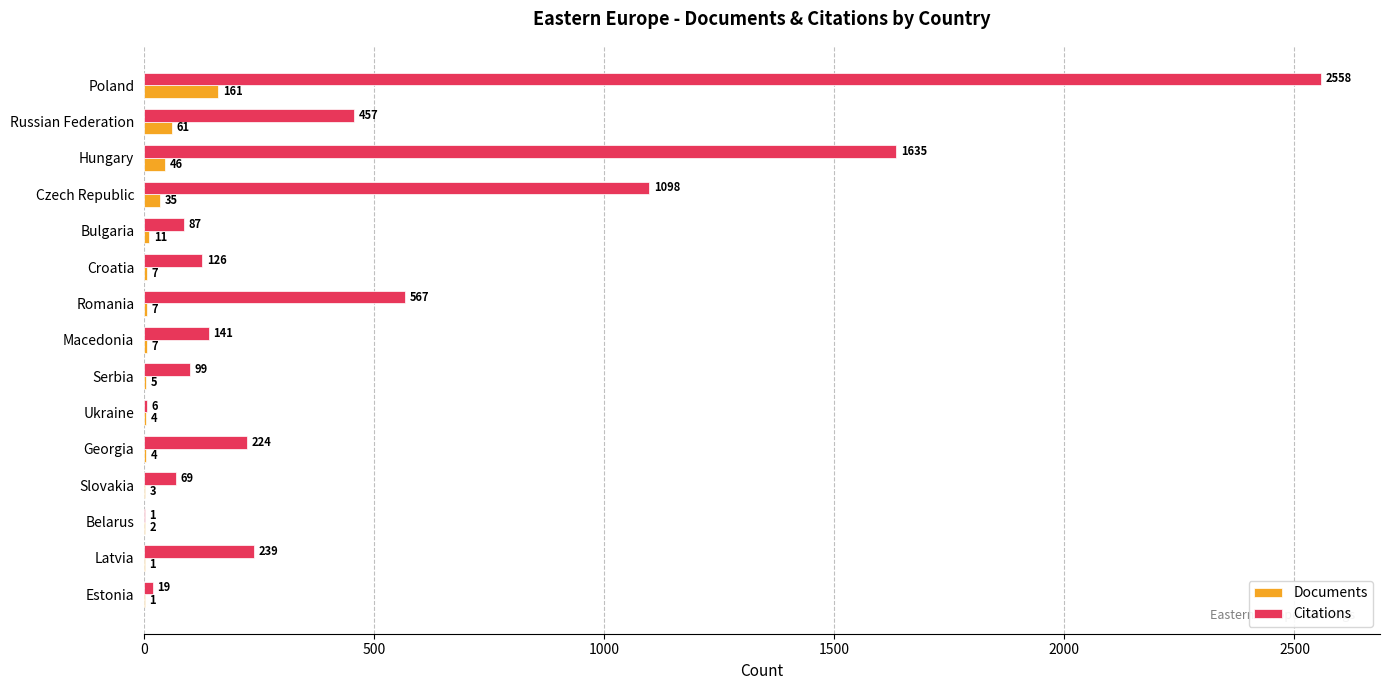

The Citations series shows 1635 at Hungary. True or false?

True